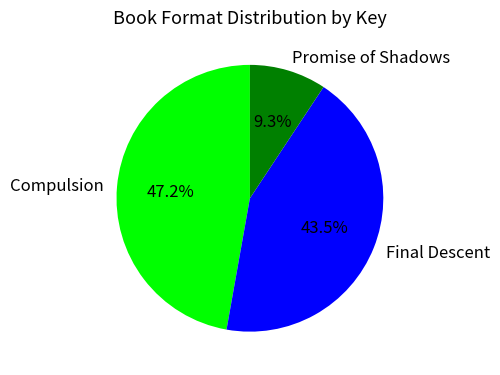

What is the ratio of the value at Compulsion to the value at Final Descent?

1.1